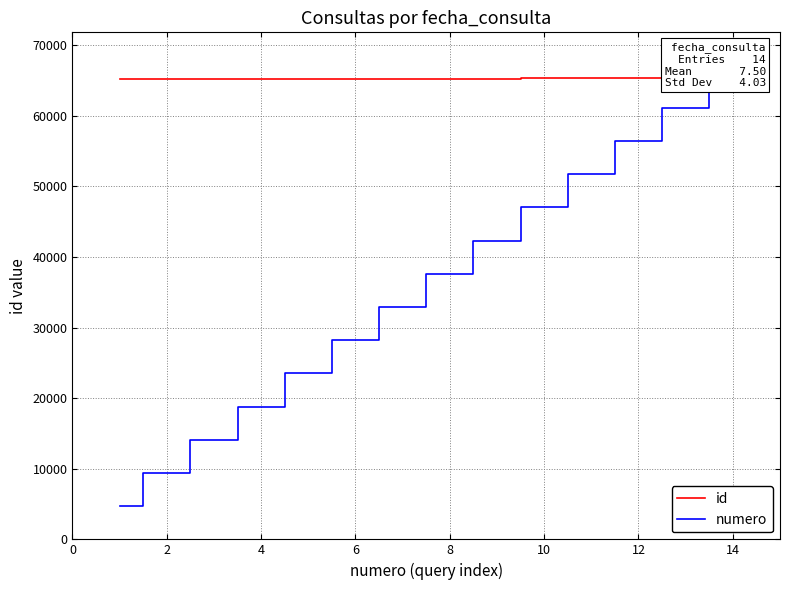

Reading right to left, transcribe all the data shown in this chart.

id: 65276	65275	65274	65273	65272	65222	65221	65220	65219	65218	65217	65216	65215	65214
numero: 65800	61100	56400	51700	47000	42300	37600	32900	28200	23500	18800	14100	9400	4700